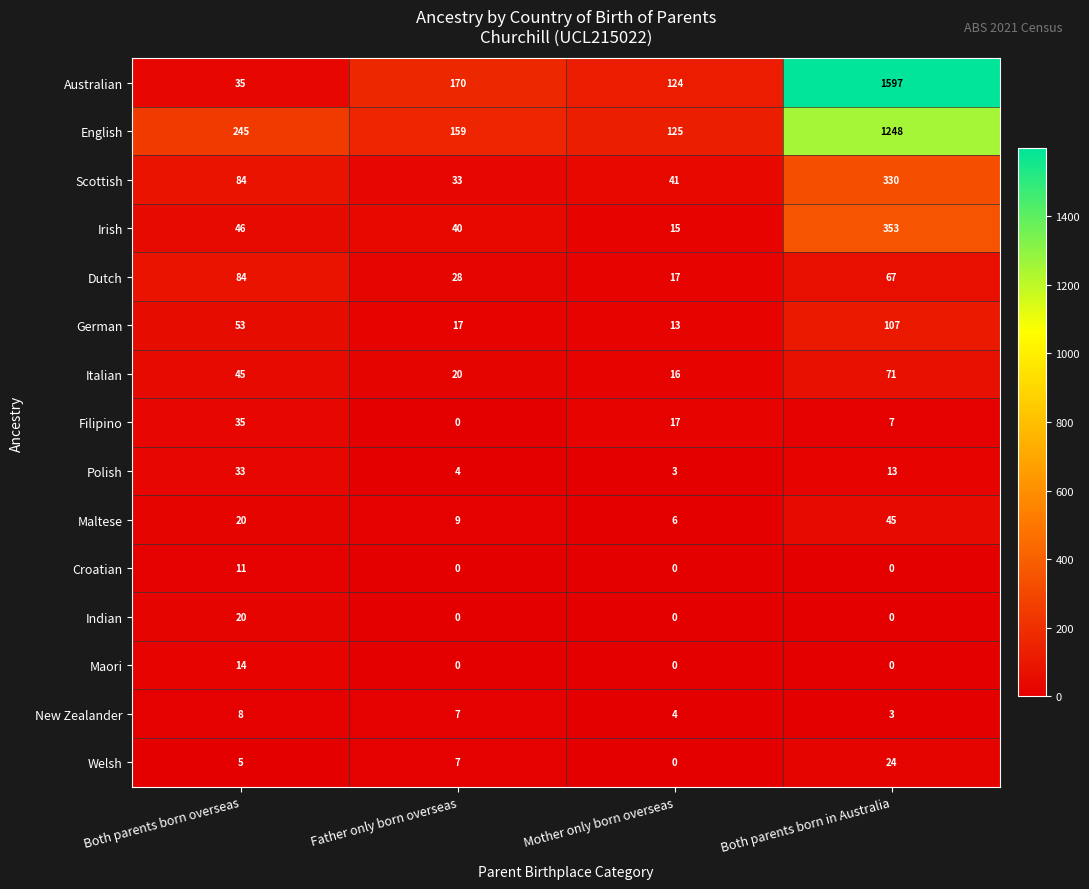

Which series changed the most between Mother only born overseas and Both parents born in Australia?

Australian